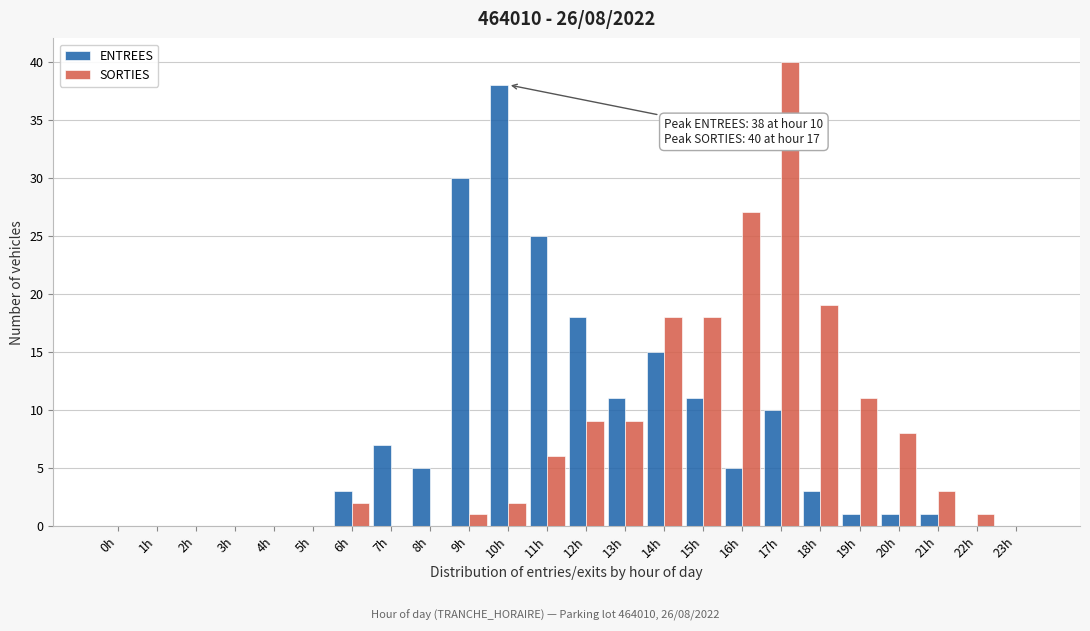

True or false: ENTREES has a value of 0 at 4h.

True